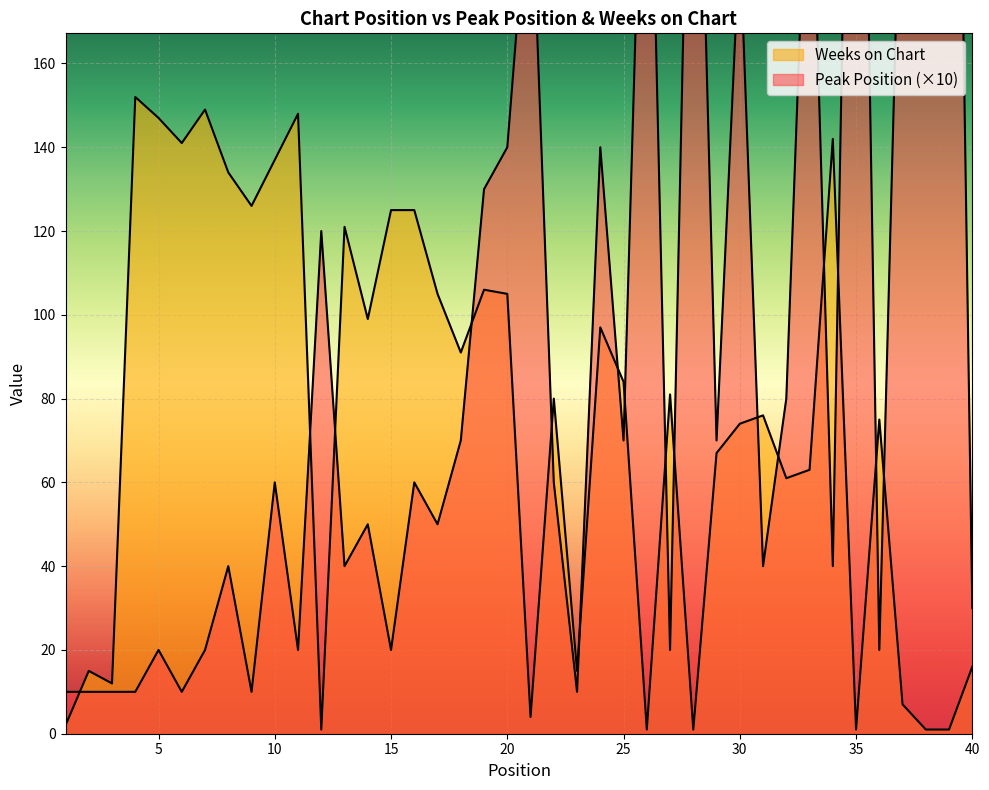

What is the value of the Weeks on Chart point at the 21st from the left?

4